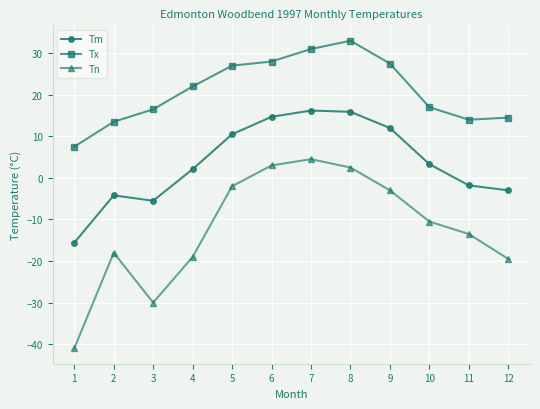

True or false: Tn and Tx intersect in this chart.

False